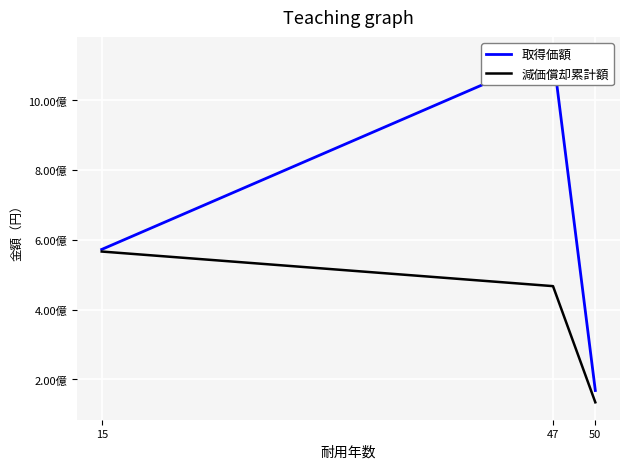

How many 減価償却累計額 values are between 134386361 and 566817493?

3